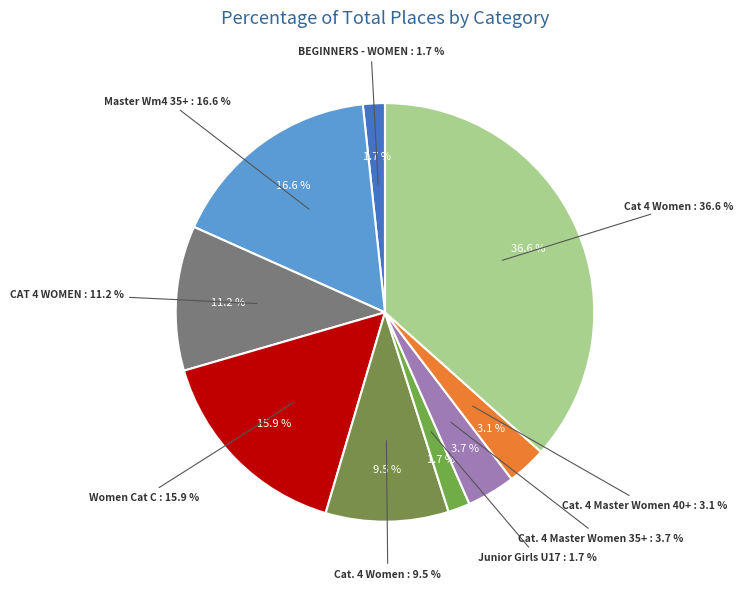

Is there a majority slice in this chart?

No